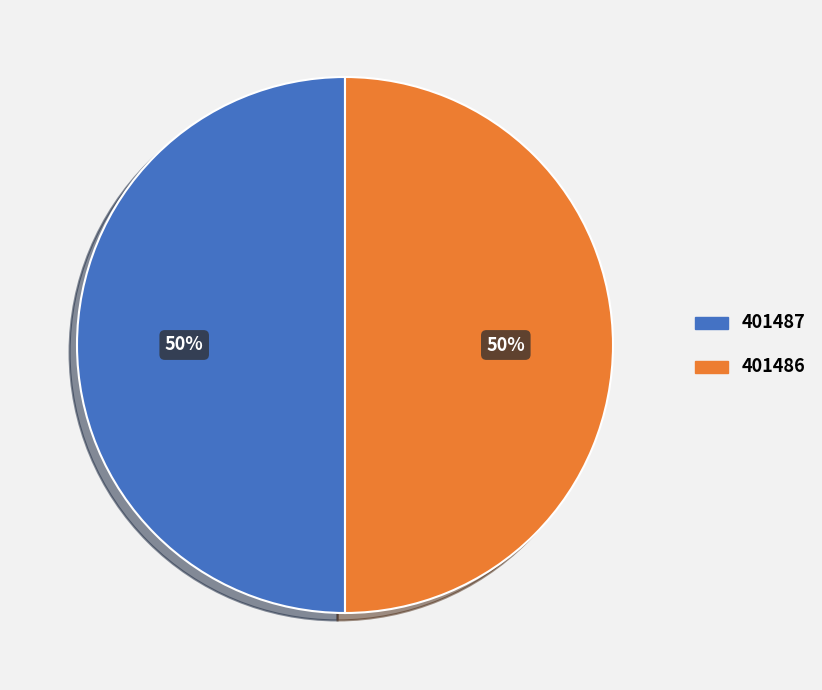

True or false: 401487 accounts for 61% of the total.

False